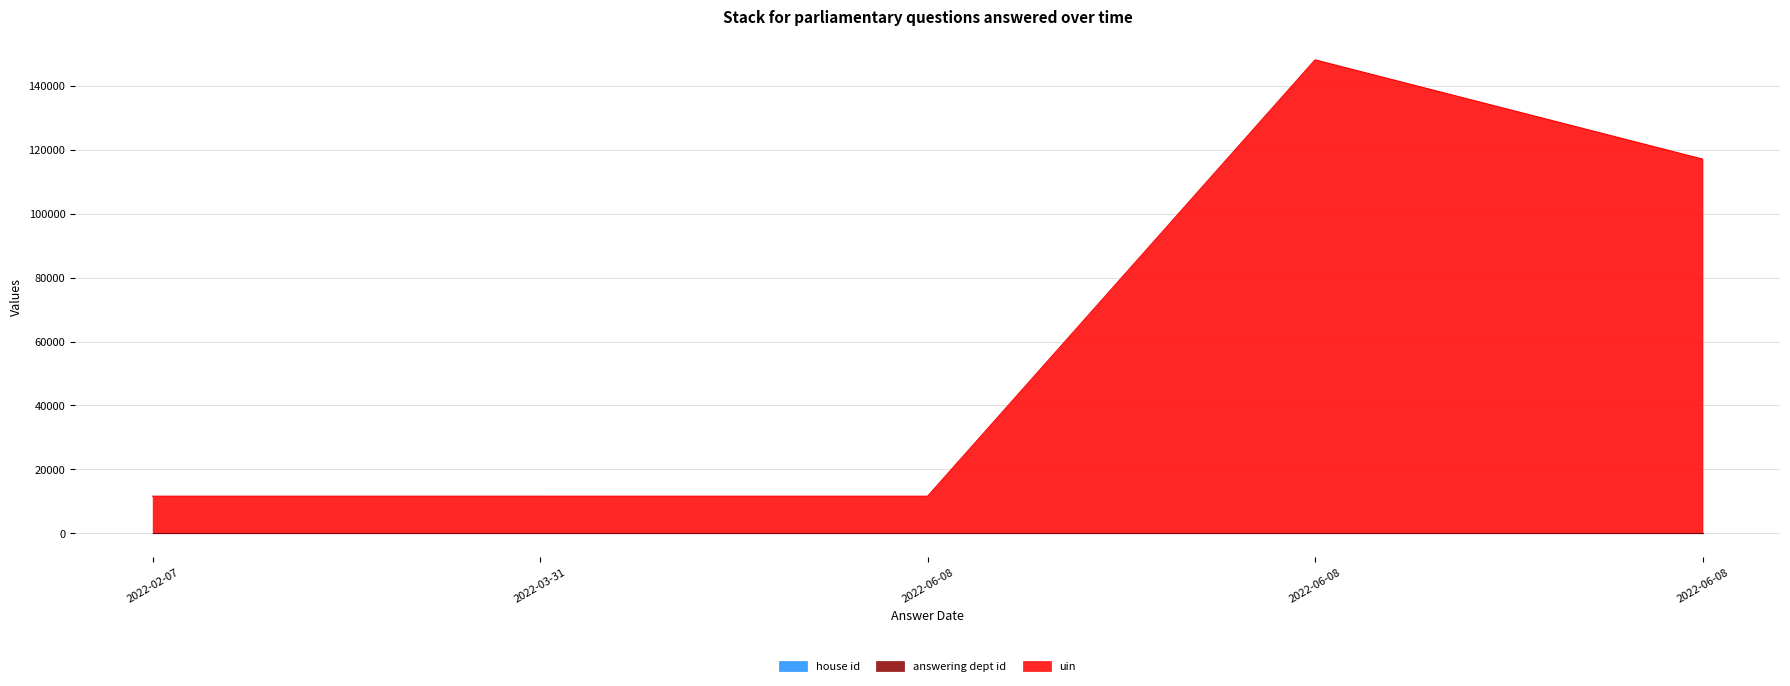

Between 2022-06-08 and 2022-02-07, which is larger?

2022-06-08